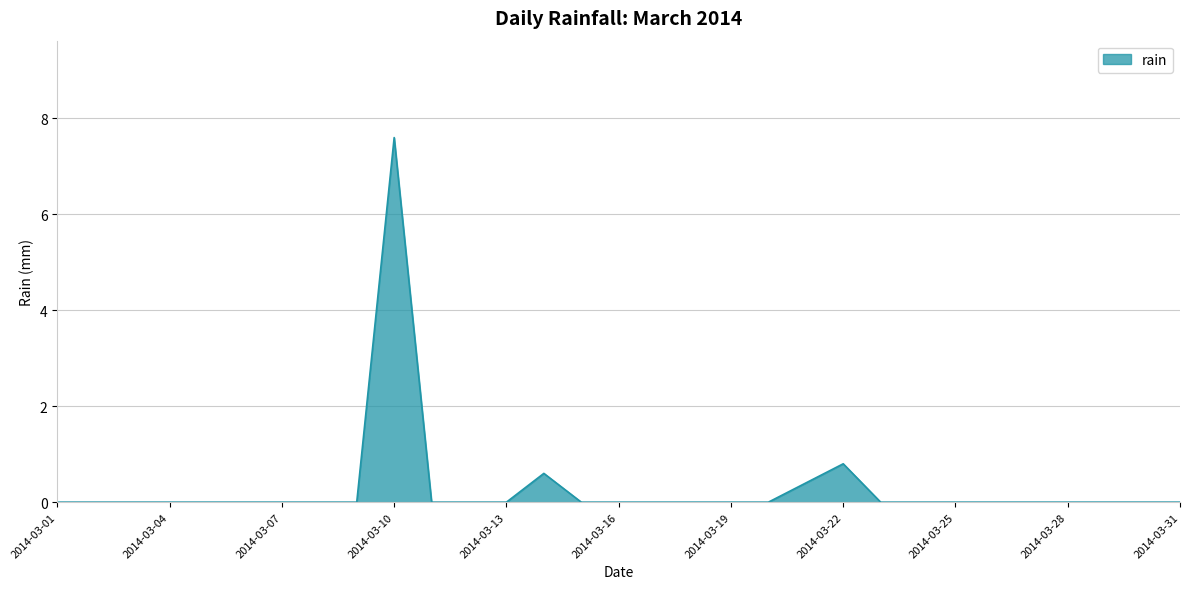

What is the maximum value shown in the chart?

7.6